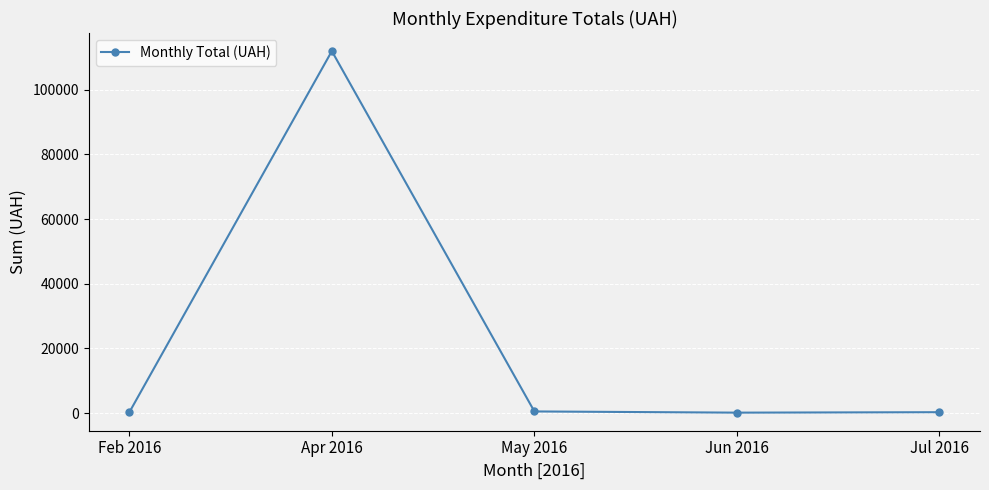

Where is the first local maximum?

Apr 2016